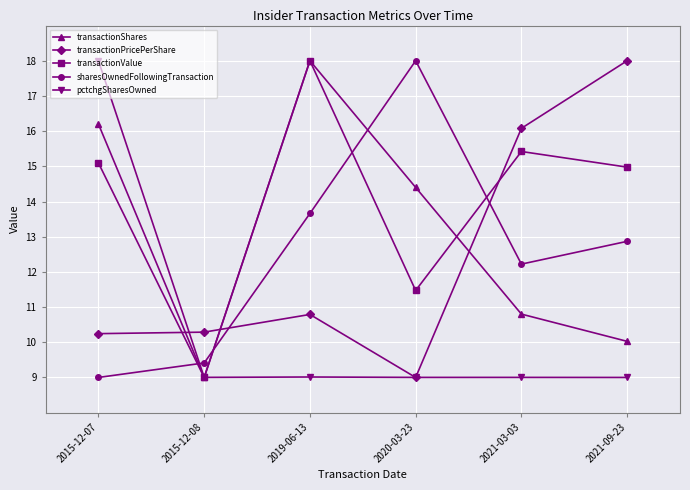

True or false: sharesOwnedFollowingTransaction and transactionValue cross at least once.

True